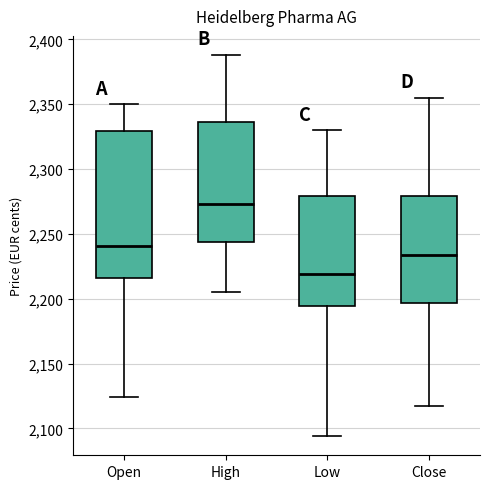

Reading left to right, read every box against the y-axis: the position of its median line, the range the box covers, and the ends of its whiskers. The values are not printed on the chart, so give them approximately, as read against the axis.

Open: median 2240, box 2215 to 2330, whiskers 2125 to 2350
High: median 2275, box 2245 to 2335, whiskers 2205 to 2390
Low: median 2220, box 2195 to 2280, whiskers 2095 to 2330
Close: median 2235, box 2195 to 2280, whiskers 2115 to 2355